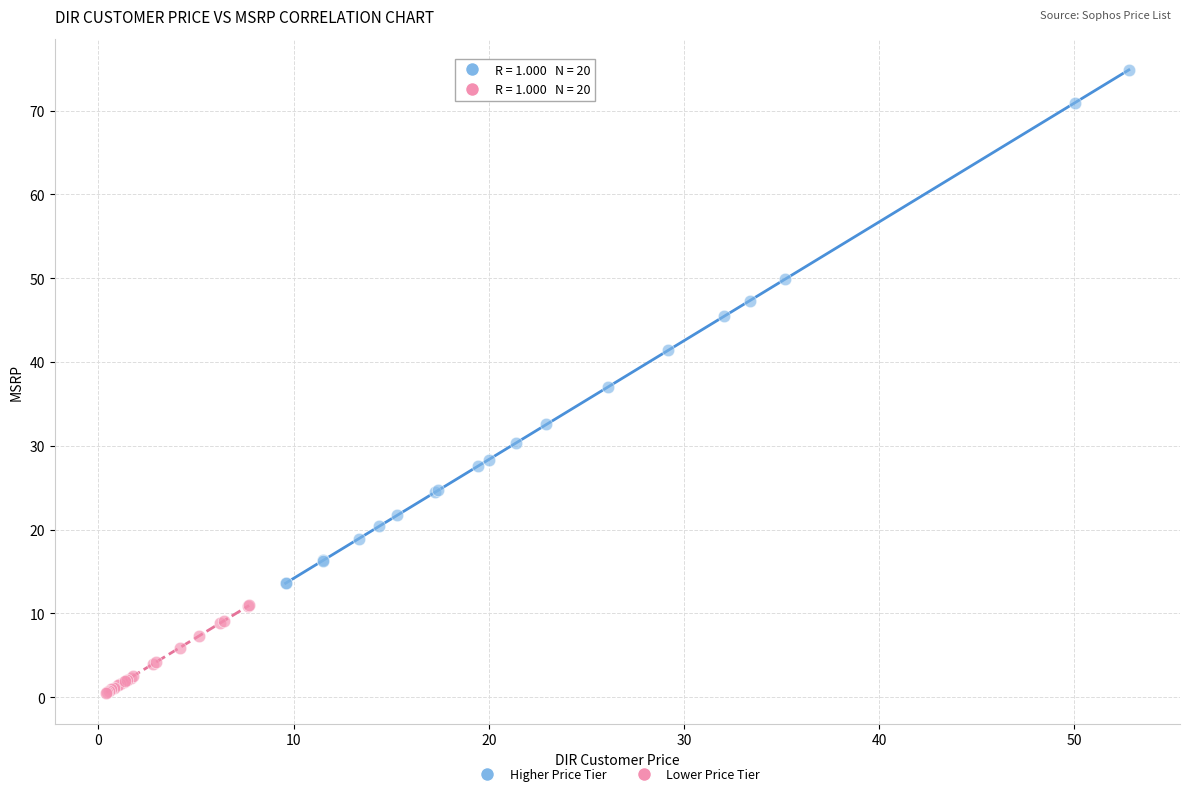

Which series has the largest Y range (max minus min)?

Higher Price Tier